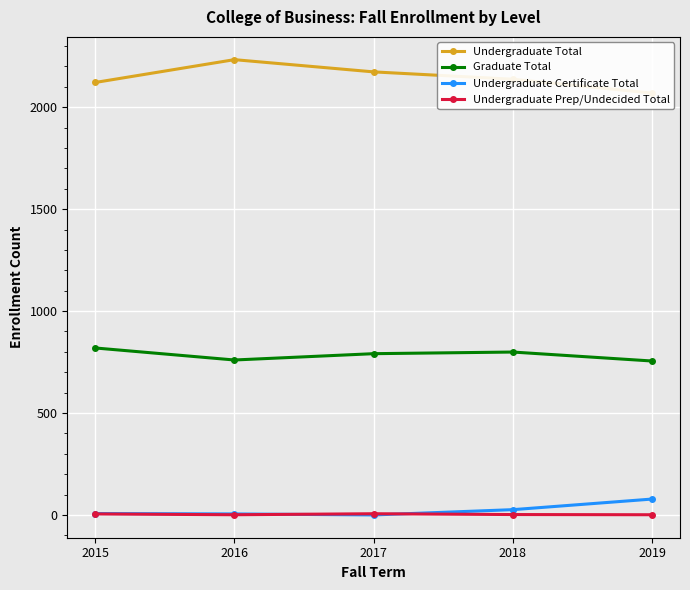

True or false: Graduate Total and Undergraduate Prep/Undecided Total cross at least once.

False